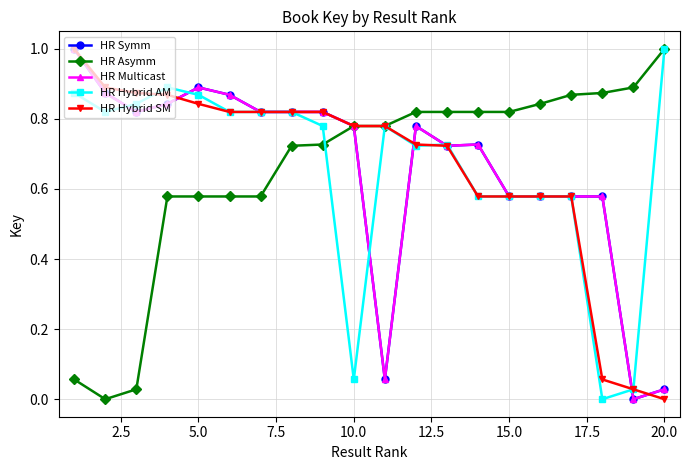

Is this an area chart (filled region under the line)?

No